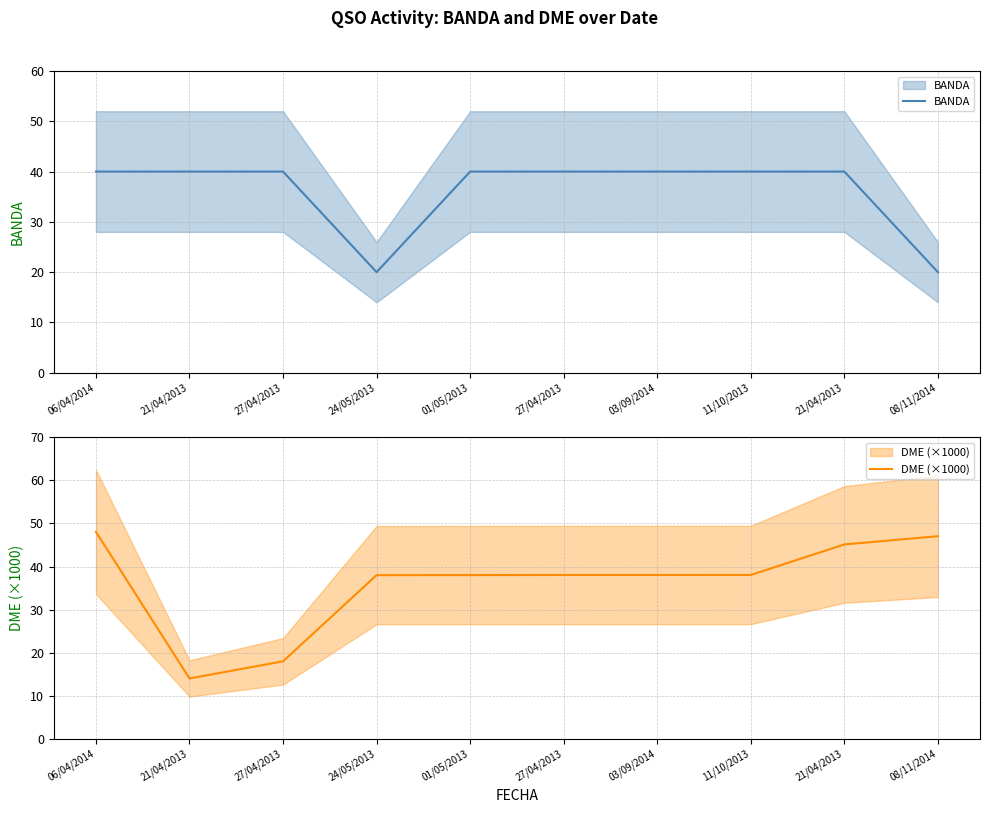

Which series has the widest spread of values?

DME (×1000)